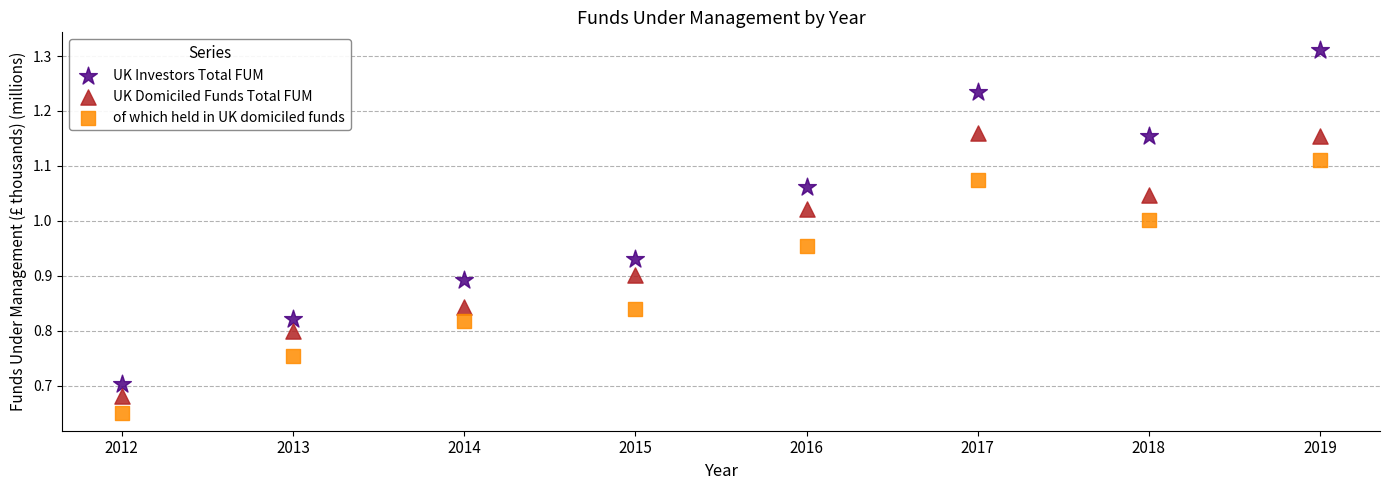

Which series contains the highest Y value?

UK Investors Total FUM